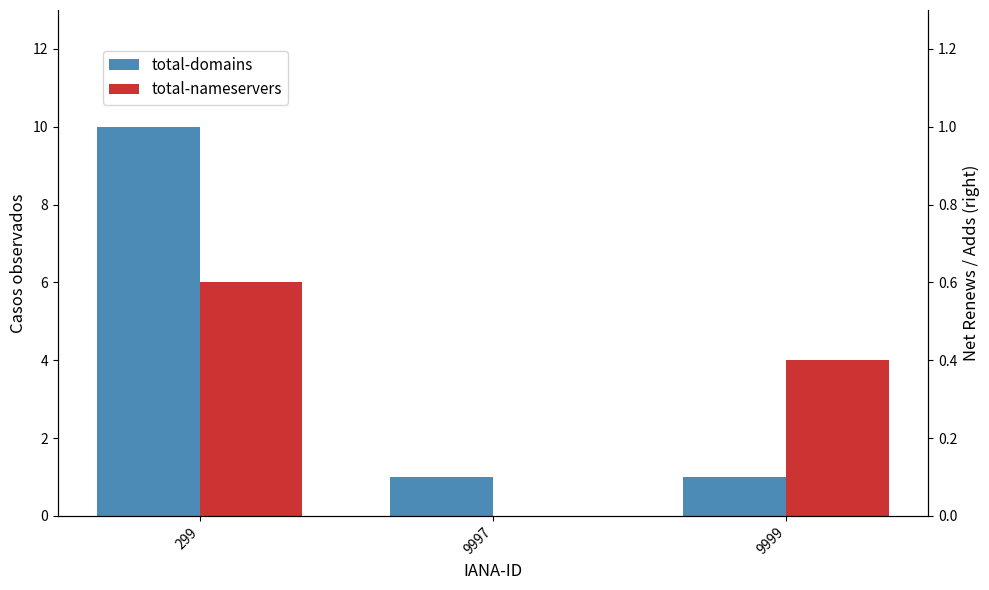

What is the sum of the total-nameservers values at 299 and 9997?

6